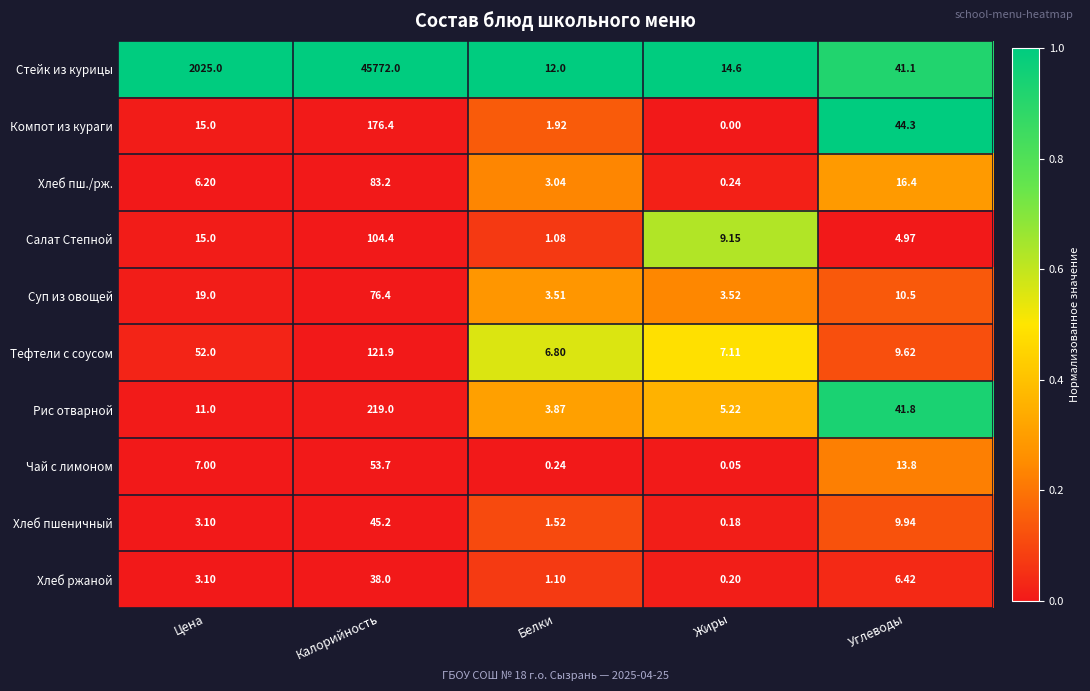

Which series has the largest range (max minus min)?

Стейк из курицы